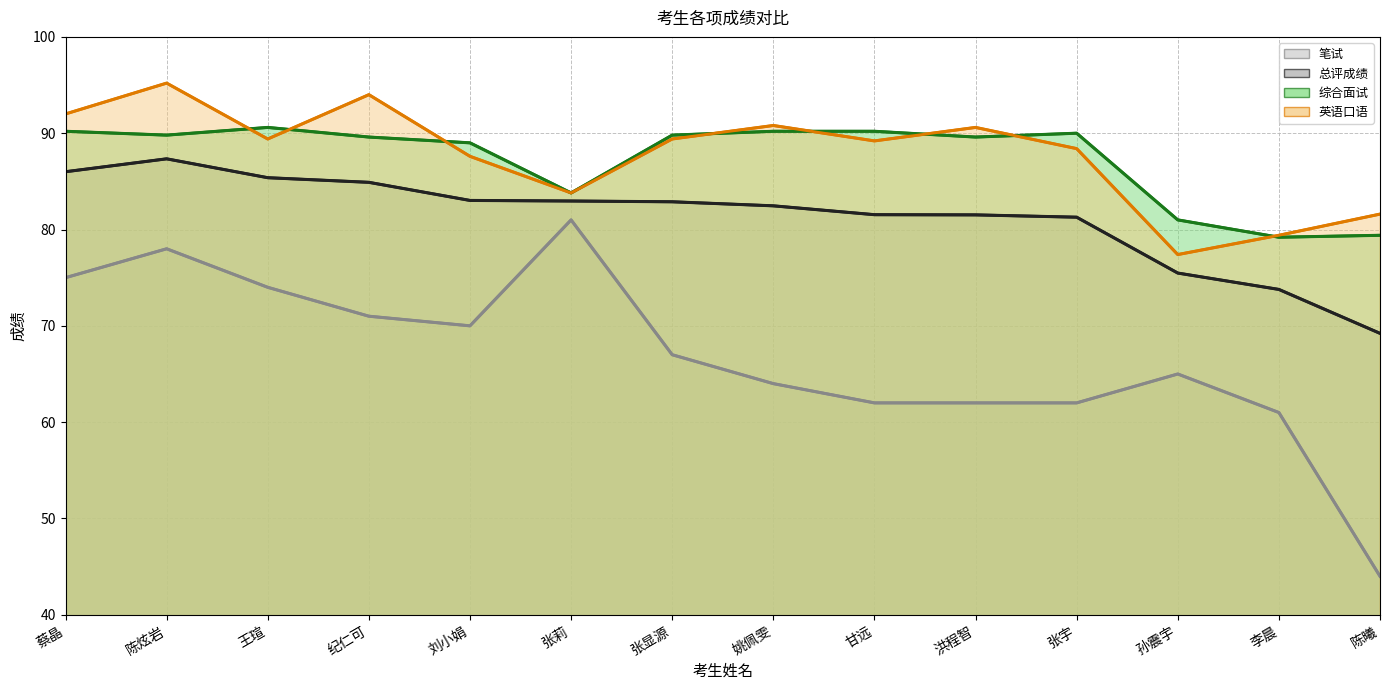

The 英语口语 series shows 126.4 at 王瑄. True or false?

False